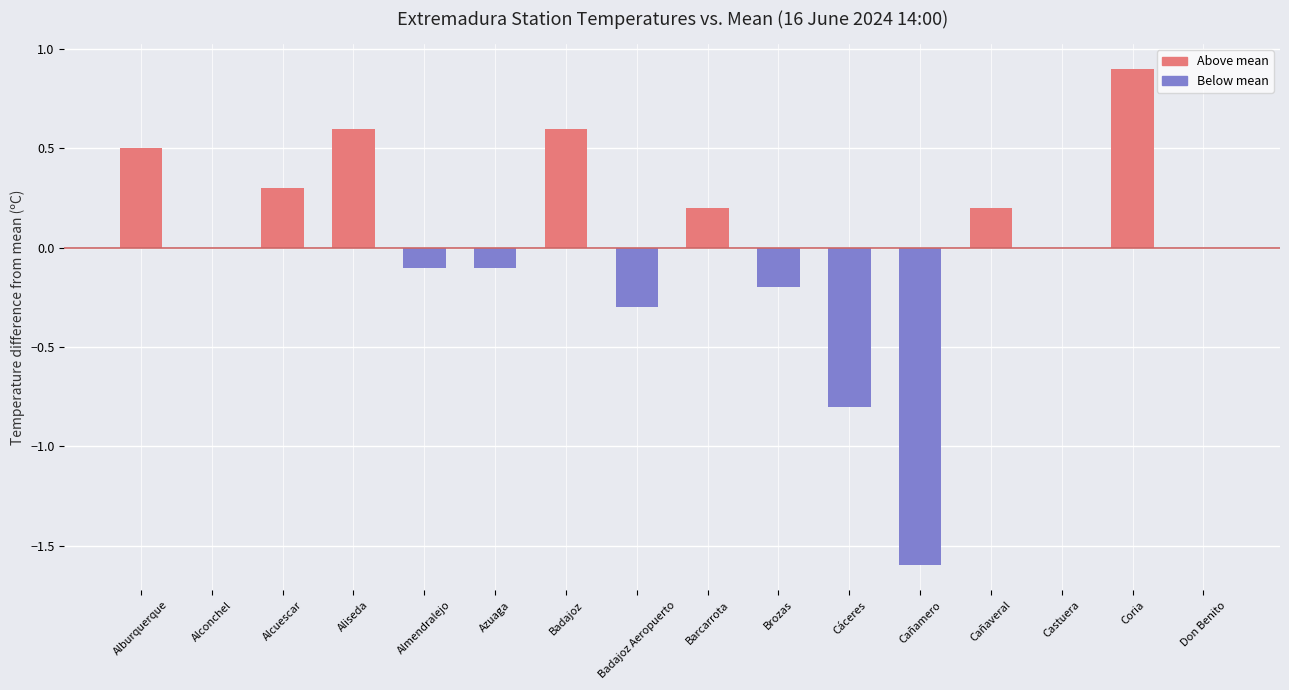

Which label corresponds to the largest value in the chart?

Coria